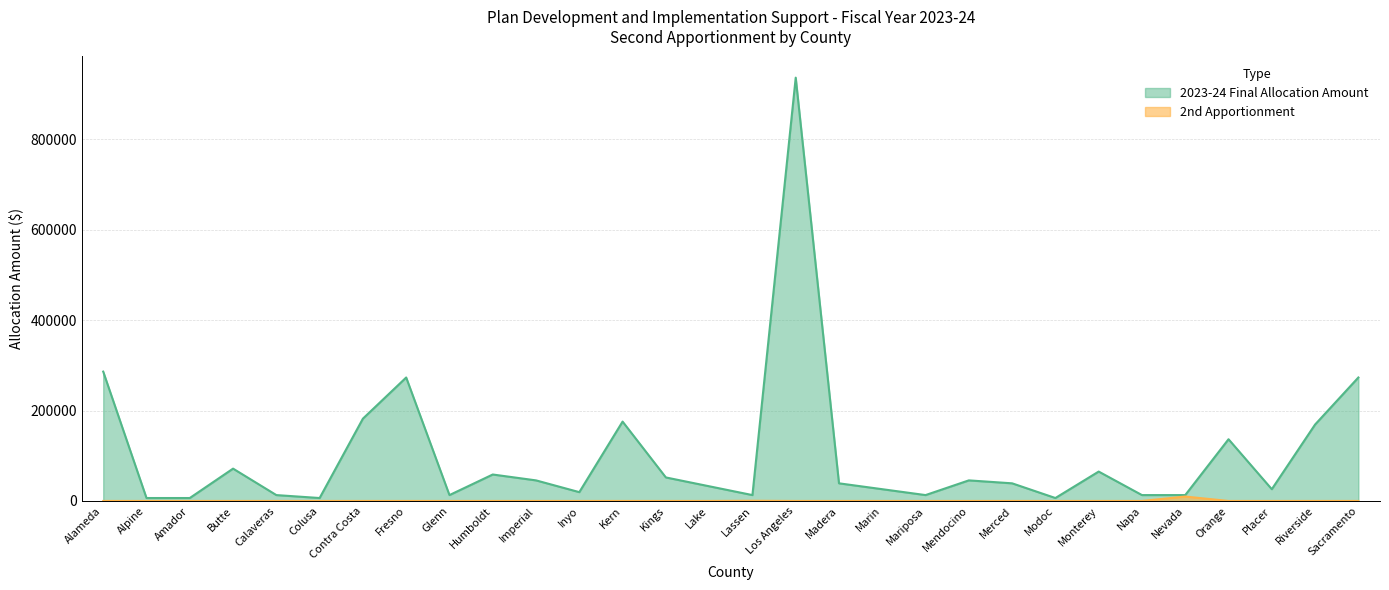

In 2nd Apportionment, how many points are higher than both neighbors (excluding endpoints)?

2